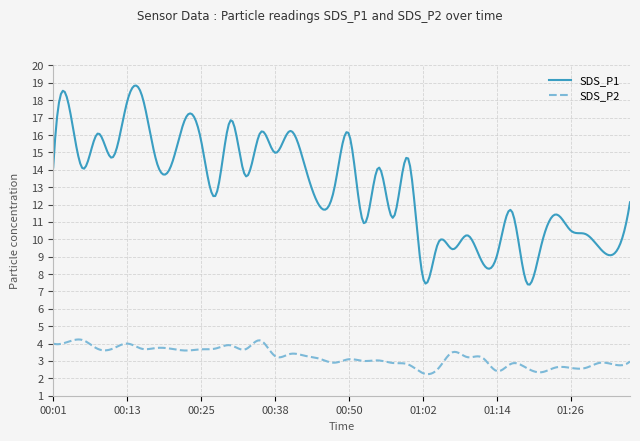

What are all the series names shown in the legend?

SDS_P1, SDS_P2